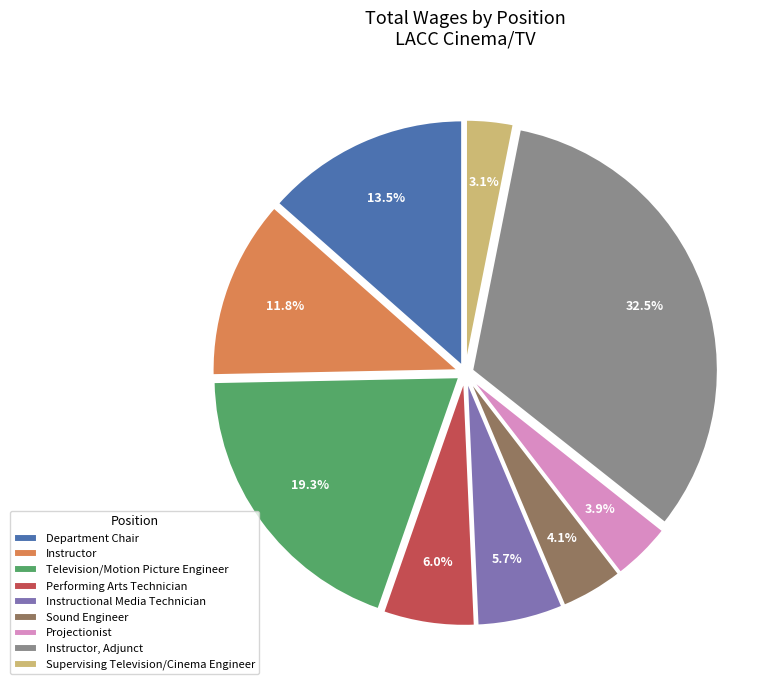

Which slice is the smallest?

Supervising Television/Cinema Engineer